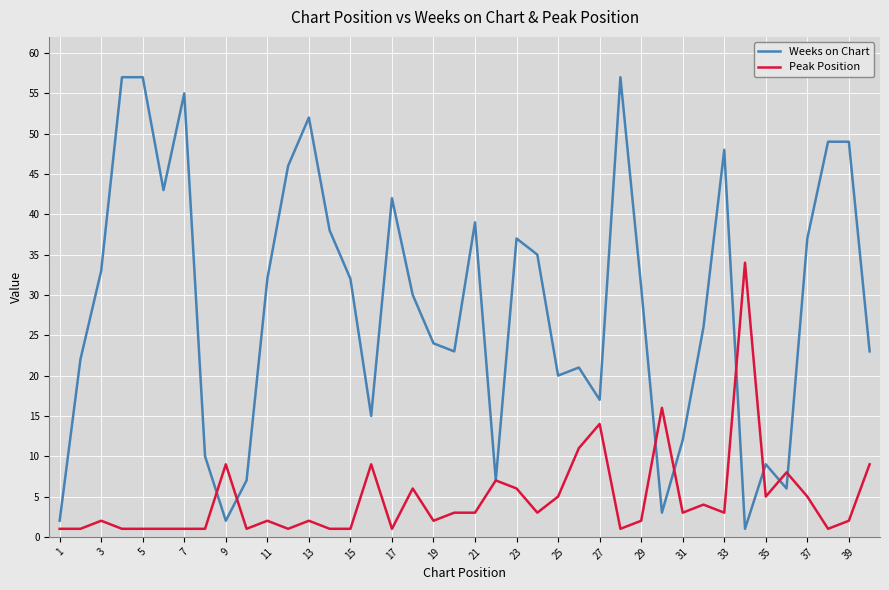

What are all the series names shown in the legend?

Weeks on Chart, Peak Position